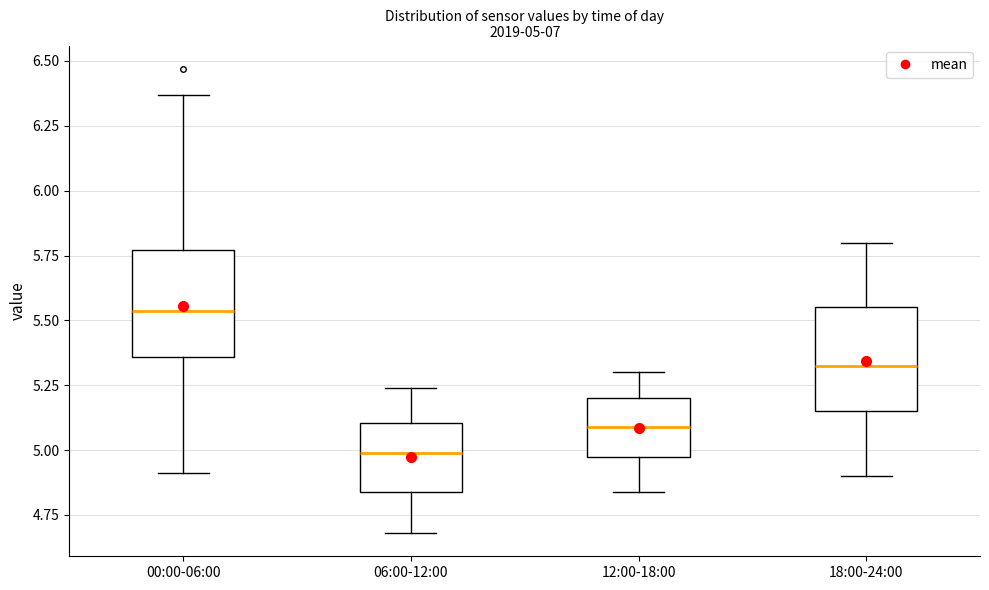

Which box's median line is the highest?

00:00-06:00